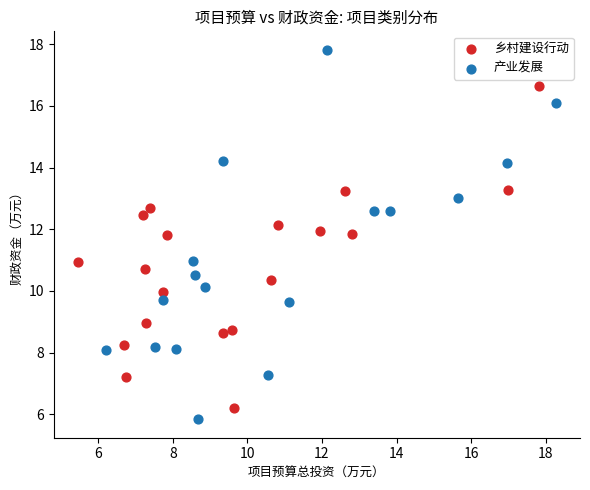

Which series reaches the maximum Y coordinate?

产业发展